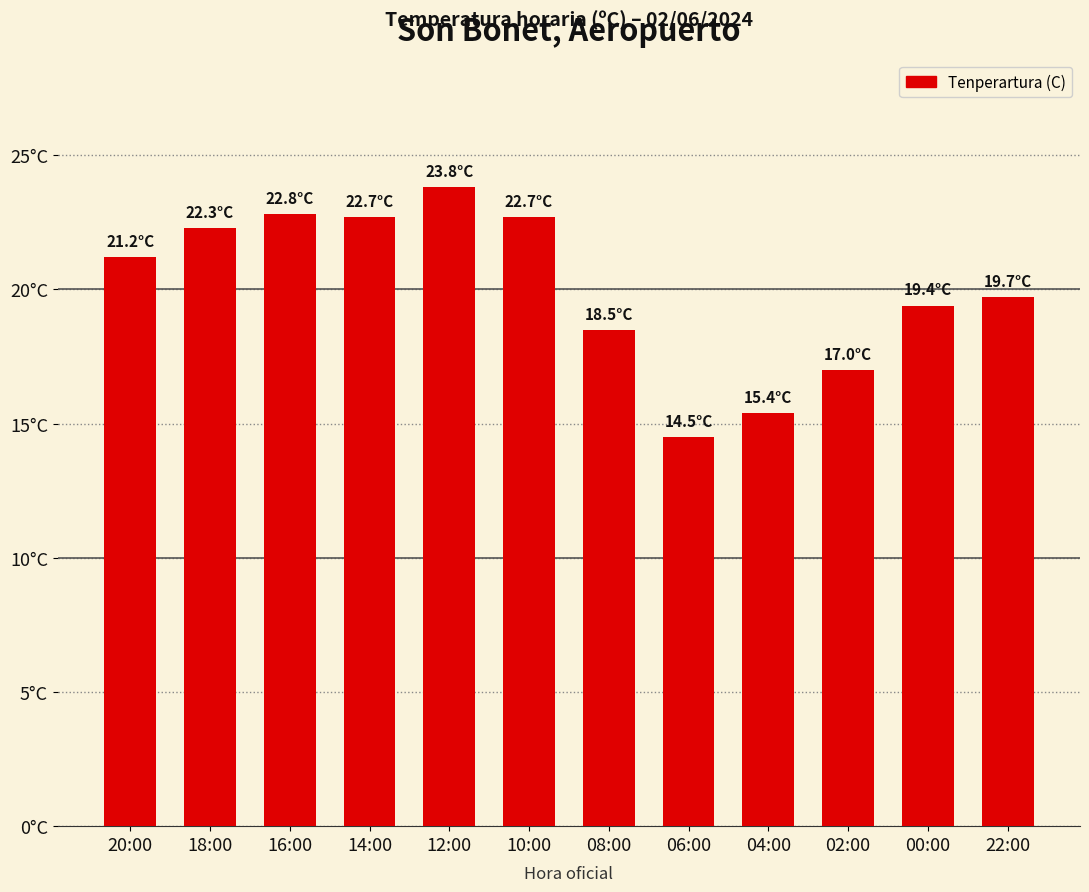

What is the value of the 5th bar from the left?

23.8